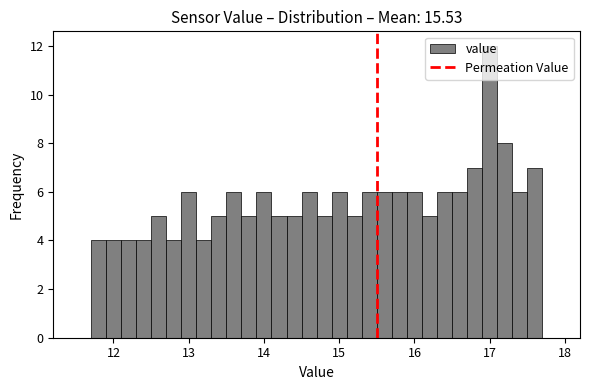

Around what value on the x-axis is the tallest bar? Give the approximate position of its centre, as read against the axis.

17.0